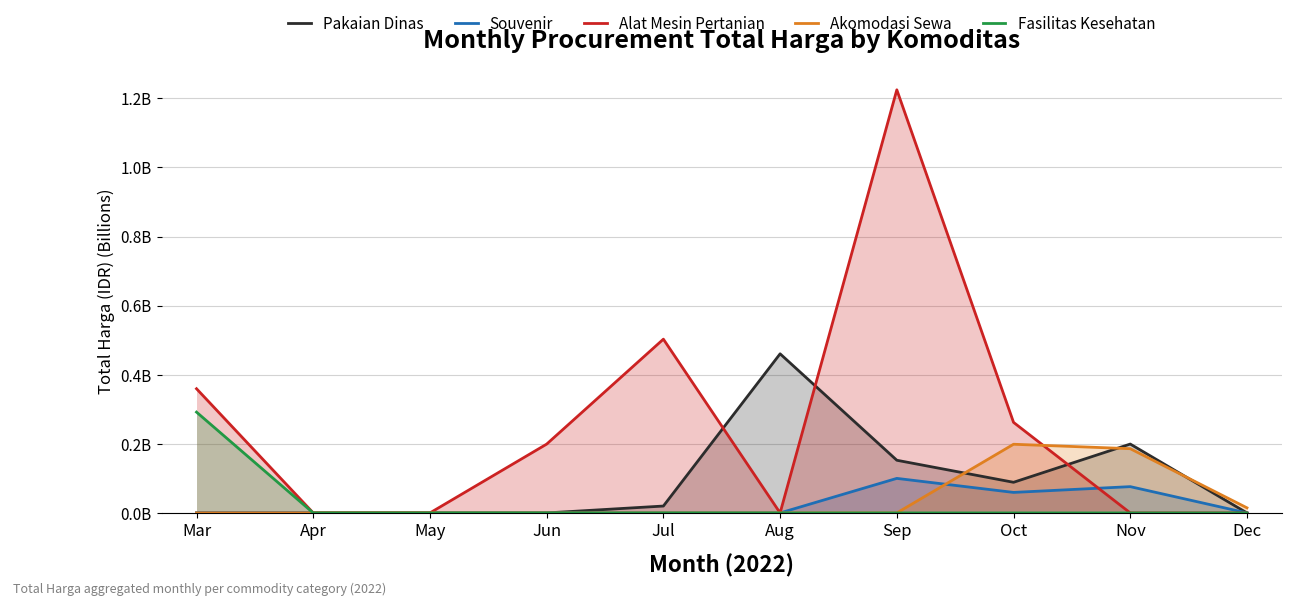

The Souvenir series shows 0.0 at Aug. True or false?

True